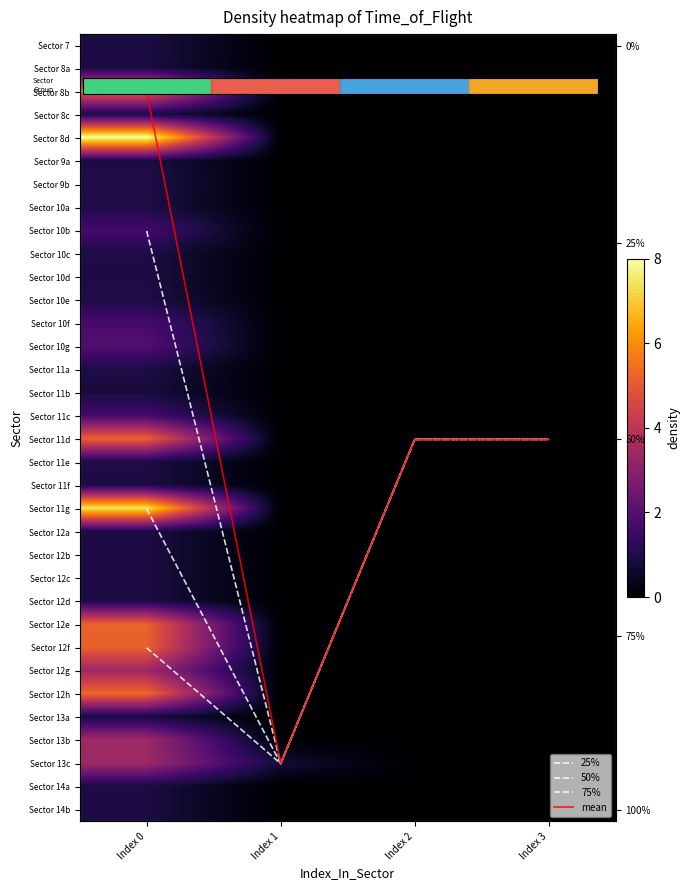

At which category is the sum across all series the highest?

Index 1